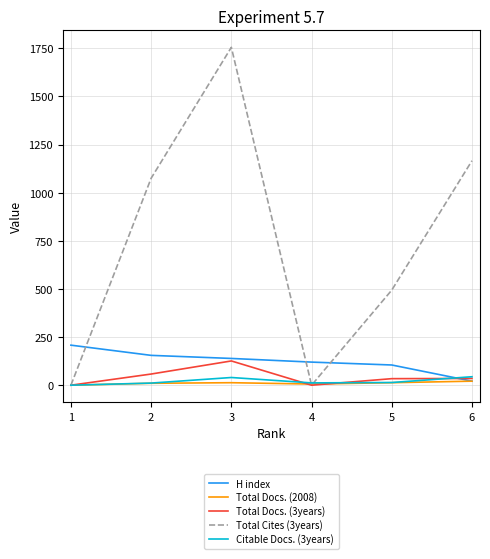

What is the sum of all Citable Docs. (3years) values?

121